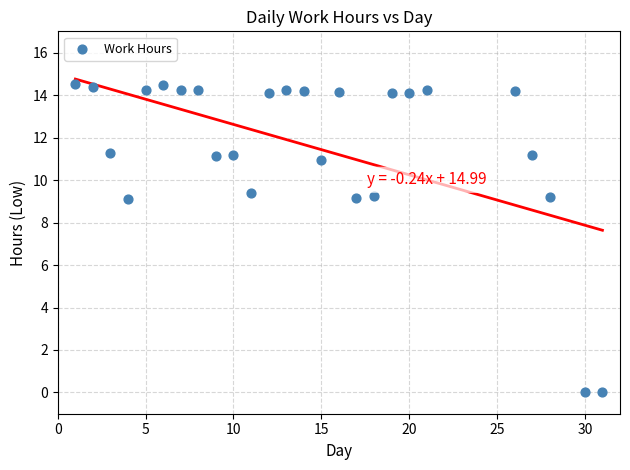

What is the range of Y values (max minus min)?

14.5